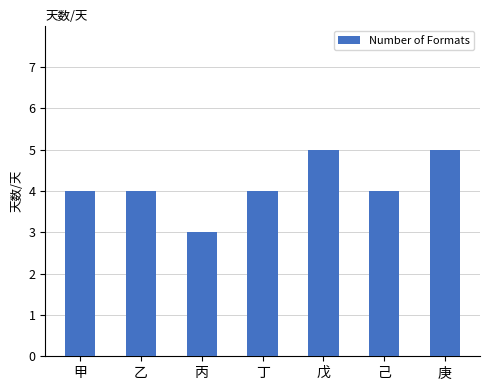

Reading left to right, extract all data points from this chart.

4	4	3	4	5	4	5